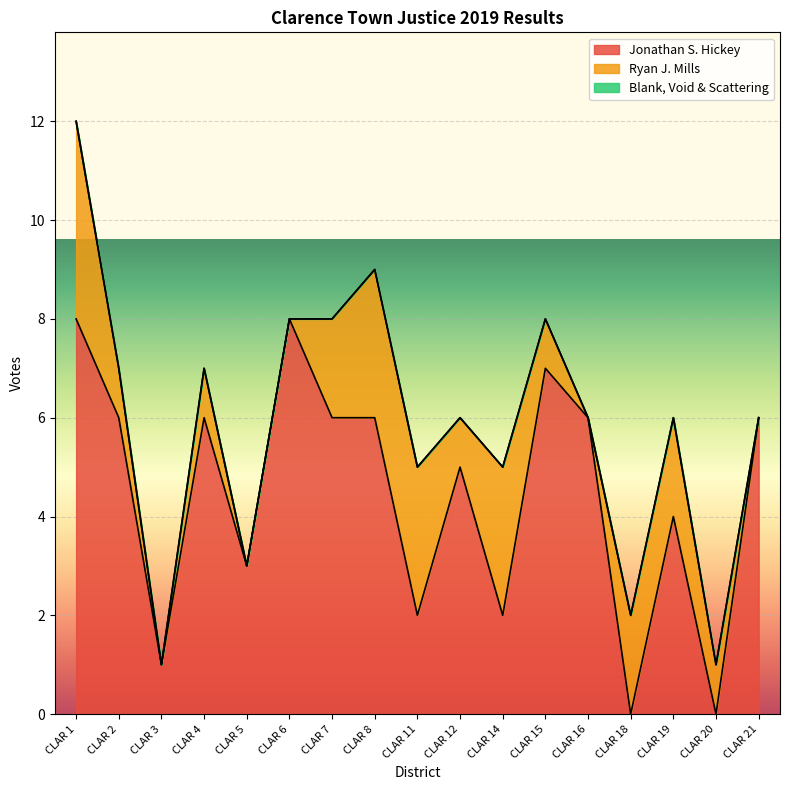

What is the average value of the Ryan J. Mills series?

1